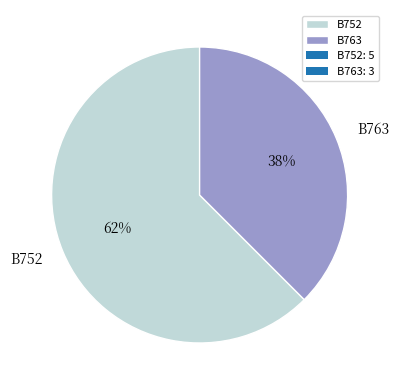

How many slices are in this pie chart?

2